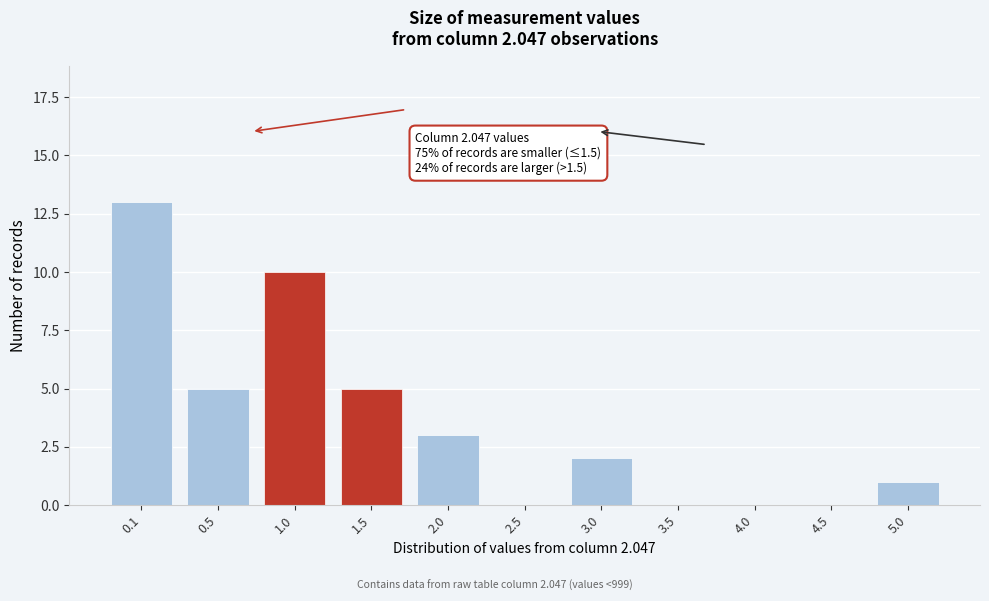

Reading left to right, extract all data points from this chart.

0.1=13	0.5=5	1.0=10	1.5=5	2.0=3	2.5=0	3.0=2	3.5=0	4.0=0	4.5=0	5.0=1